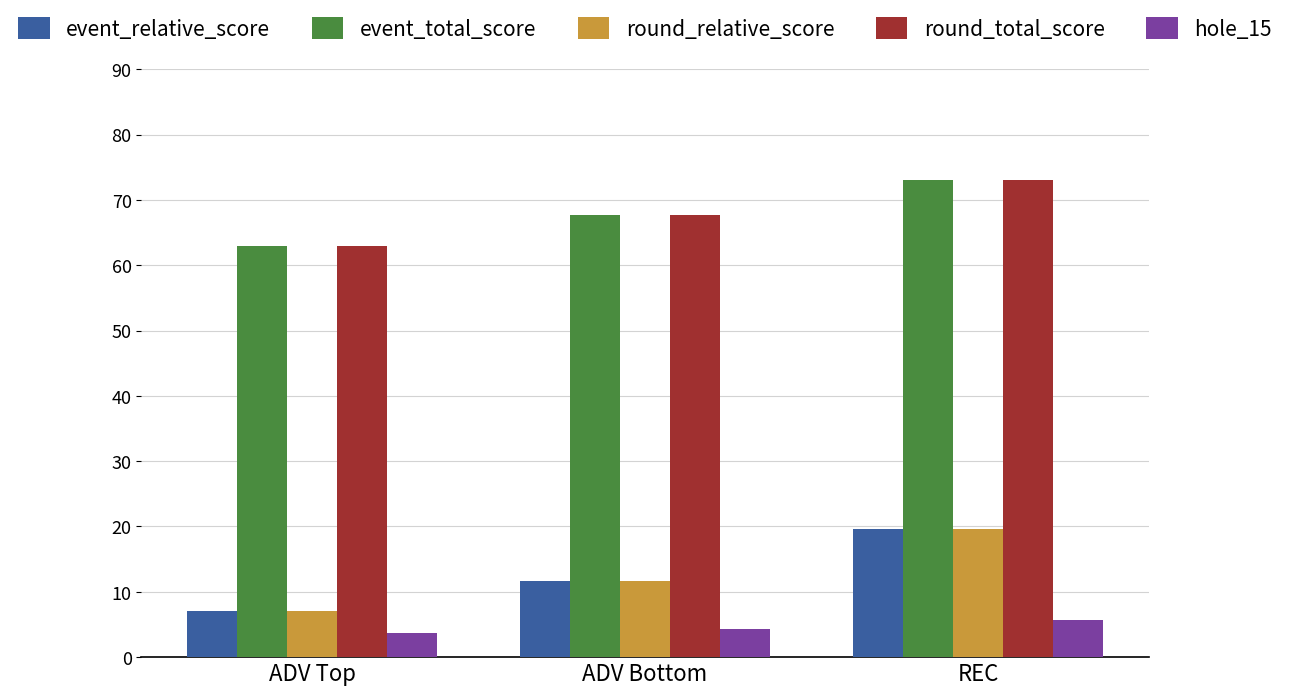

What is the difference between the highest and lowest values at REC?

67.3